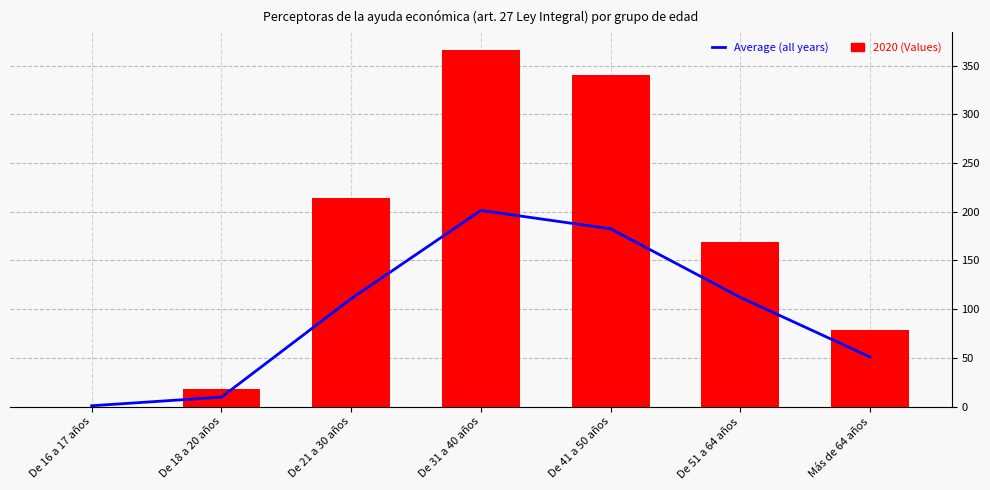

How many values in the 2020 (Values) series exceed 169?

3